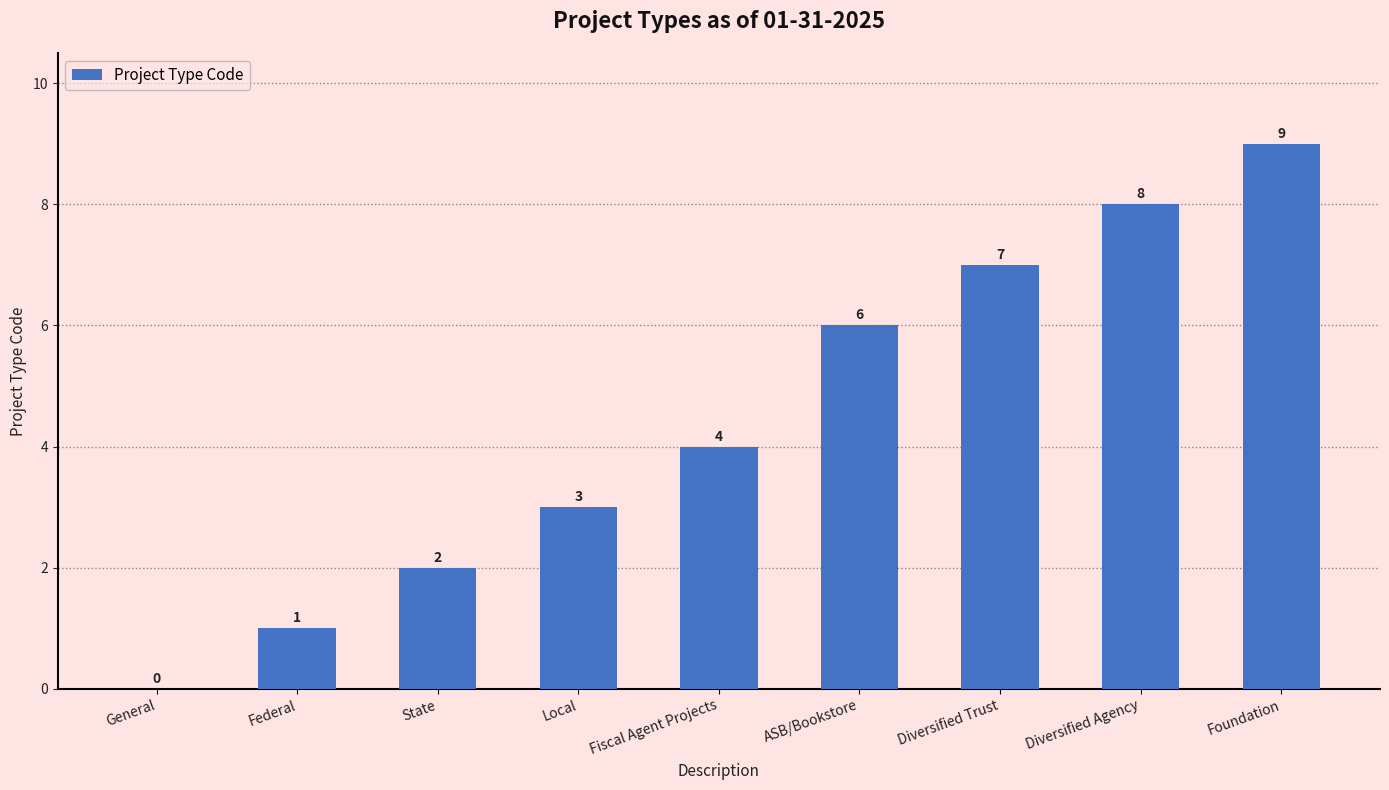

Are the bars horizontal?

No